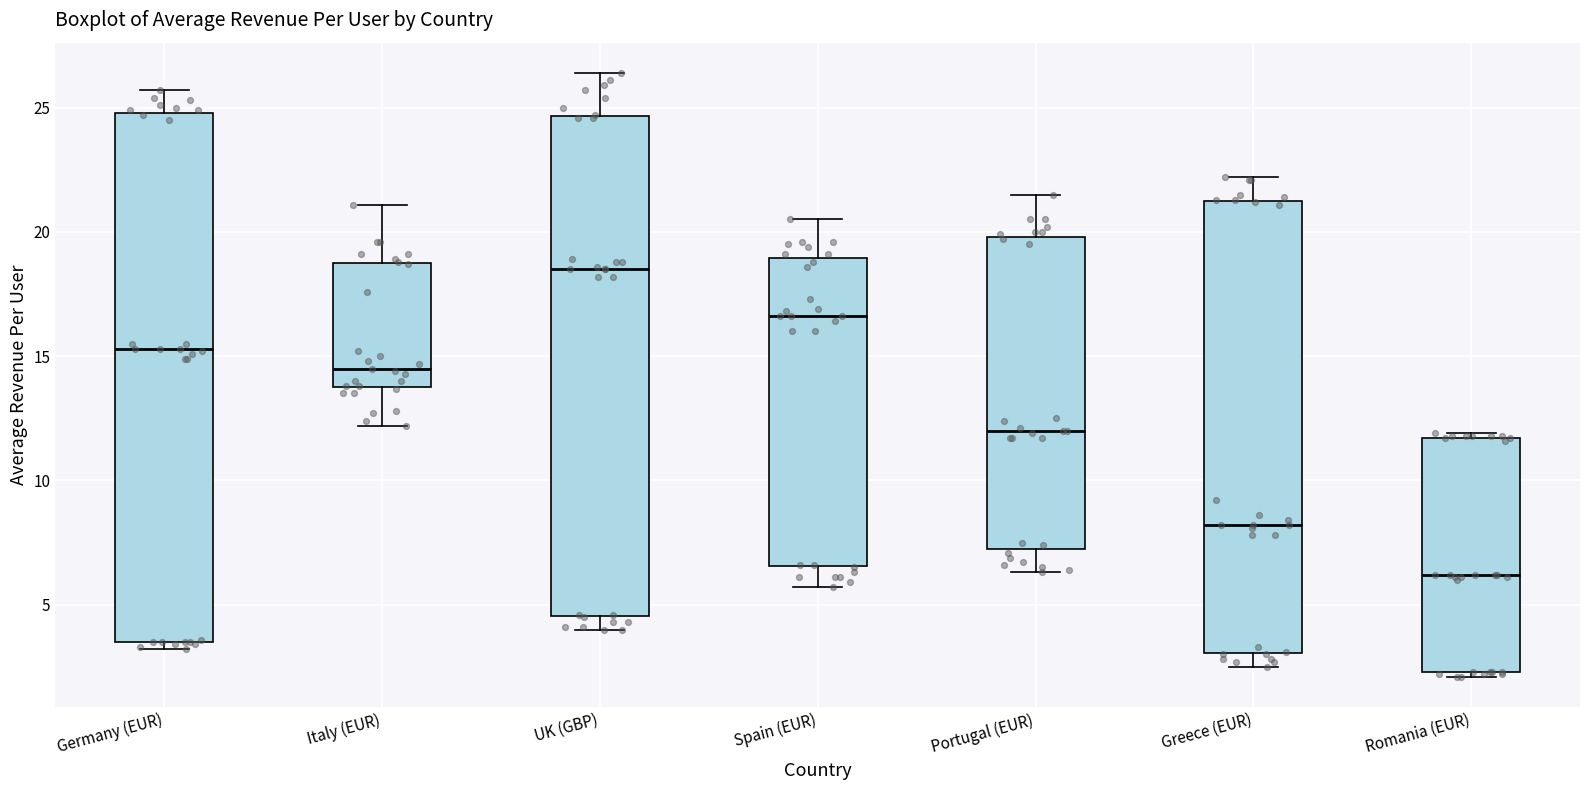

Comparing the boxes themselves (not the whiskers), which one is the tallest?

Germany (EUR)